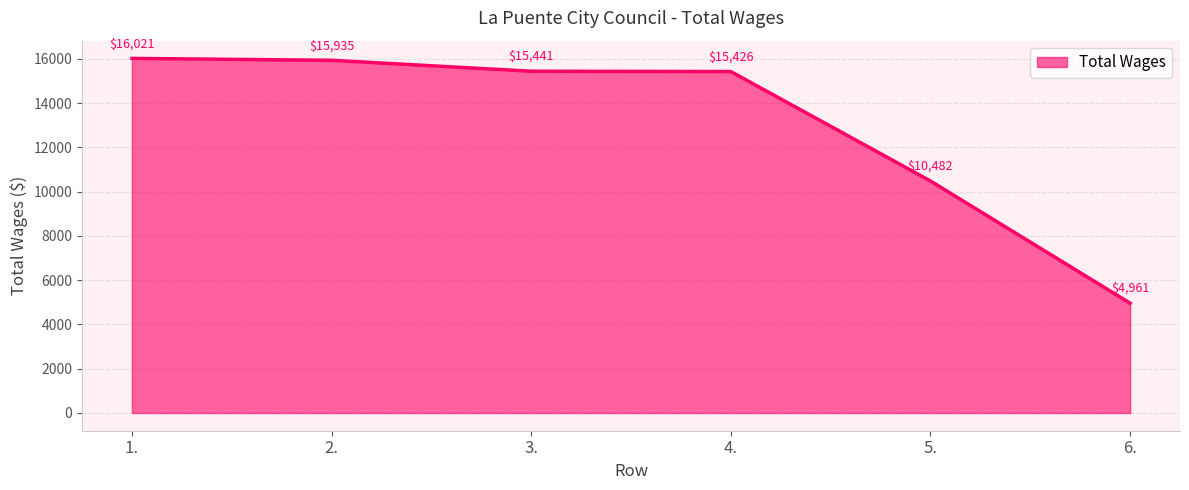

Reading left to right, transcribe all the data shown in this chart.

1.=16021	2.=15935	3.=15441	4.=15426	5.=10482	6.=4961